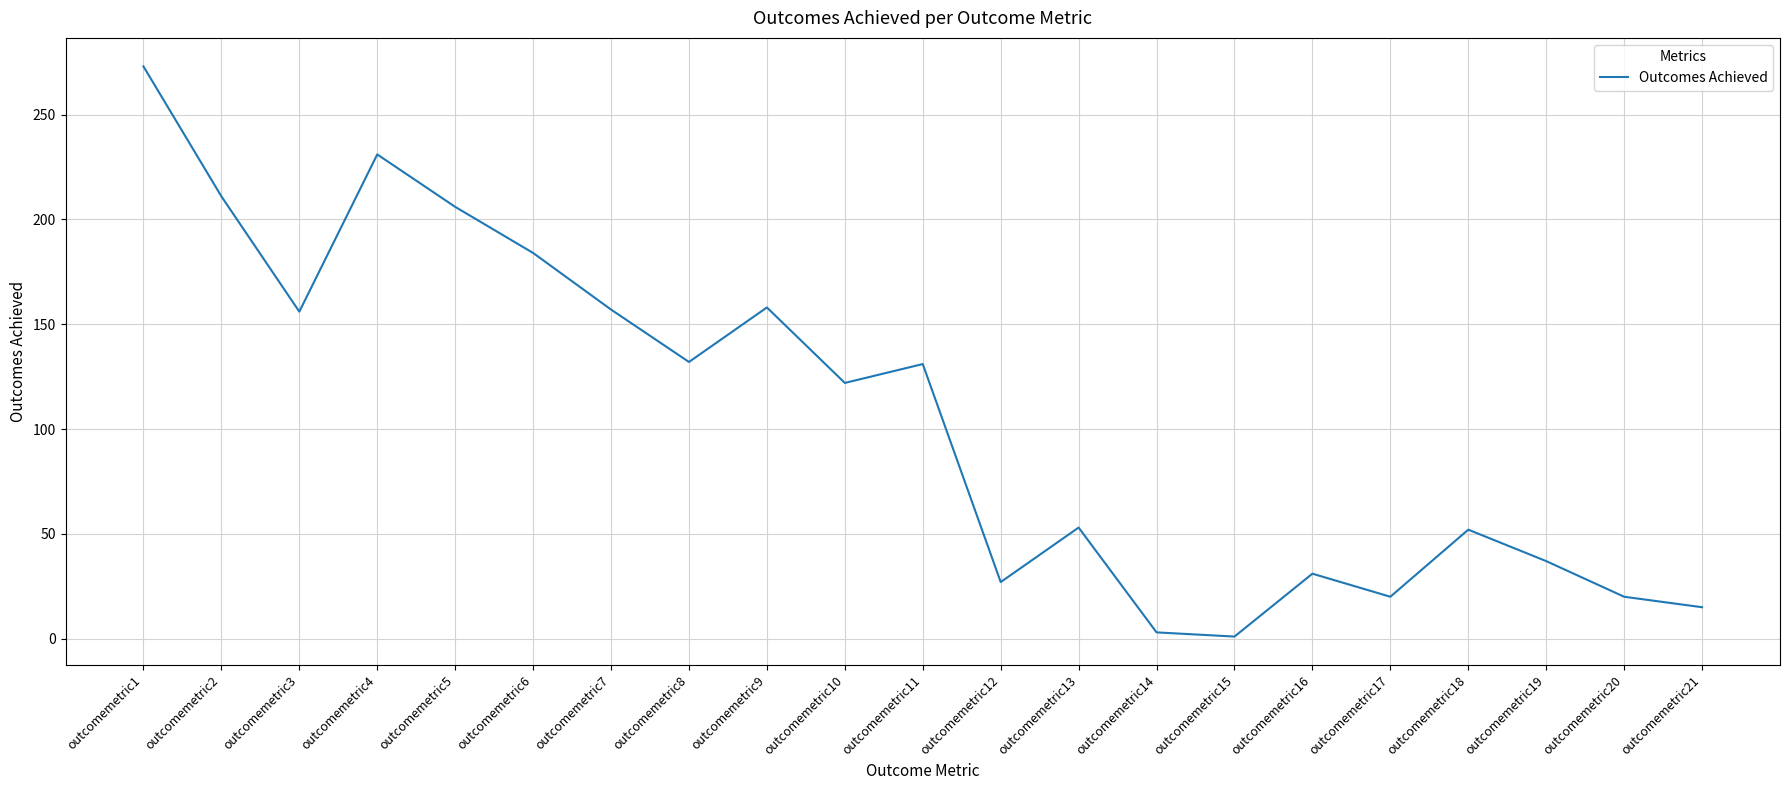

How many values are below 122?

10